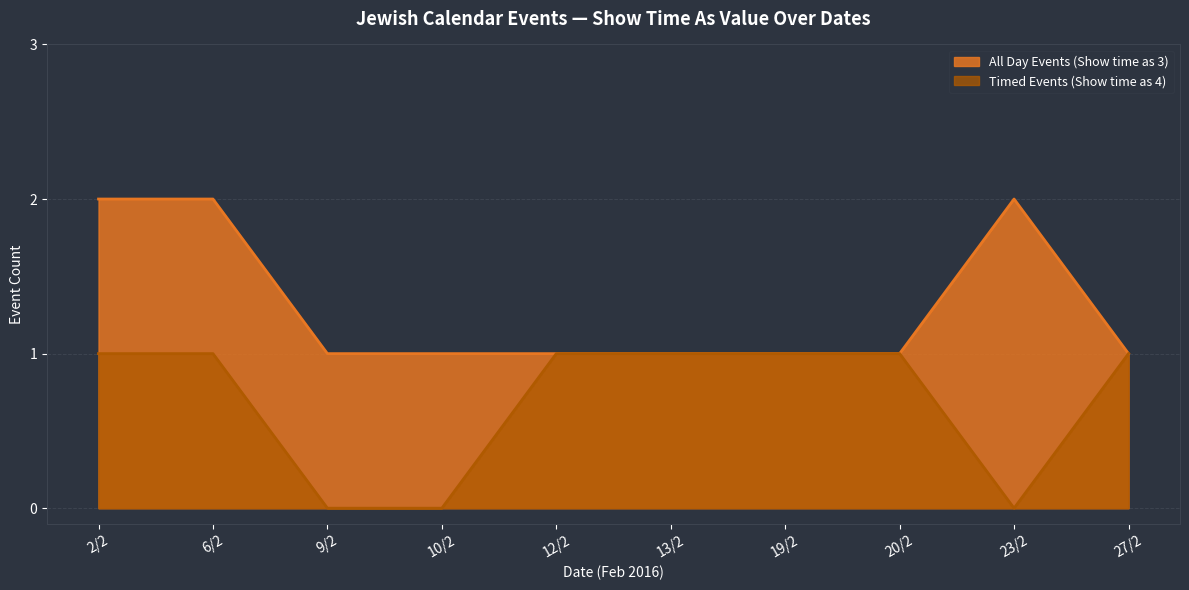

Is it true that All Day Events (Show time as 3) equals 2 at 6/2?

True